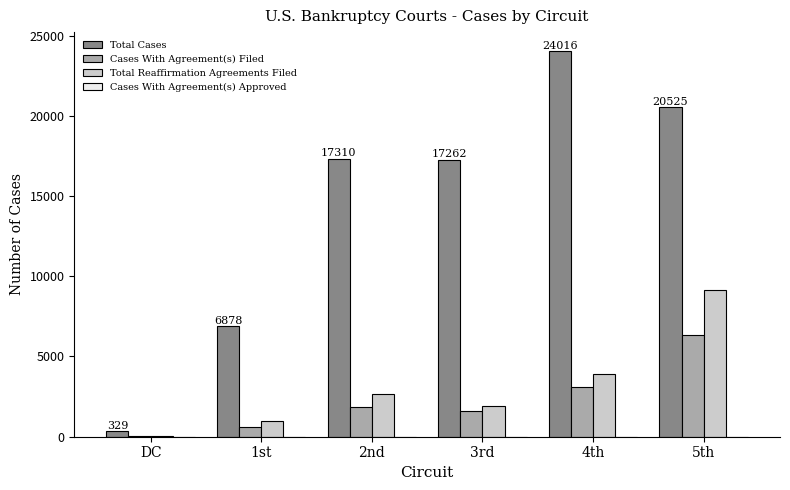

Are the bars horizontal?

No